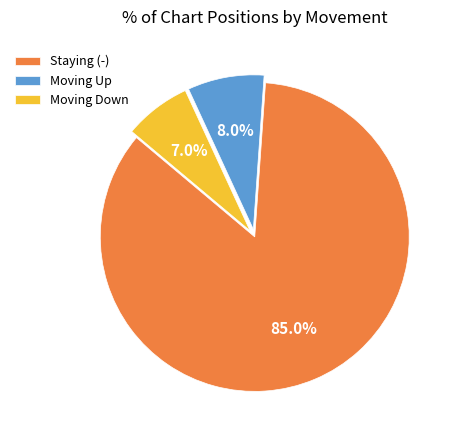

What is the total percentage of Moving Down and Moving Up?

15.0%